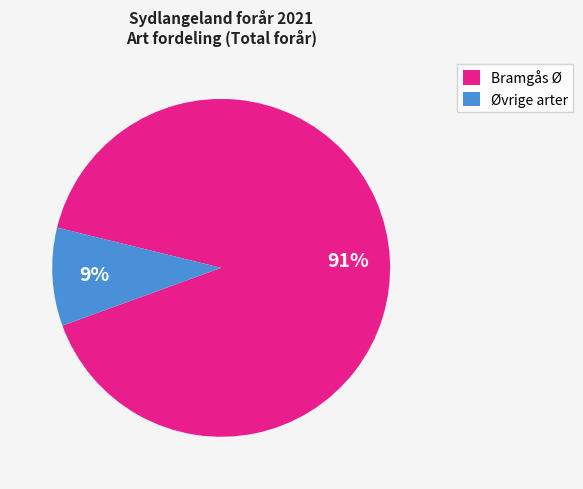

Between Bramgås Ø and Øvrige arter, which is larger?

Bramgås Ø